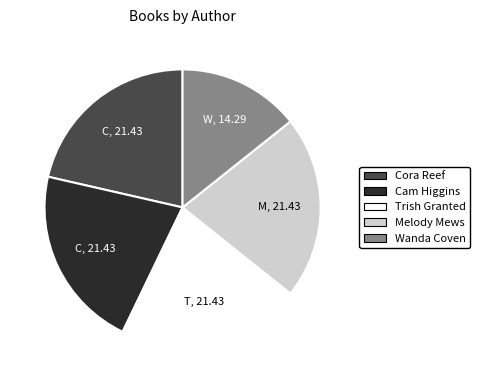

Do Cora Reef and Wanda Coven together represent more than half of the pie?

No